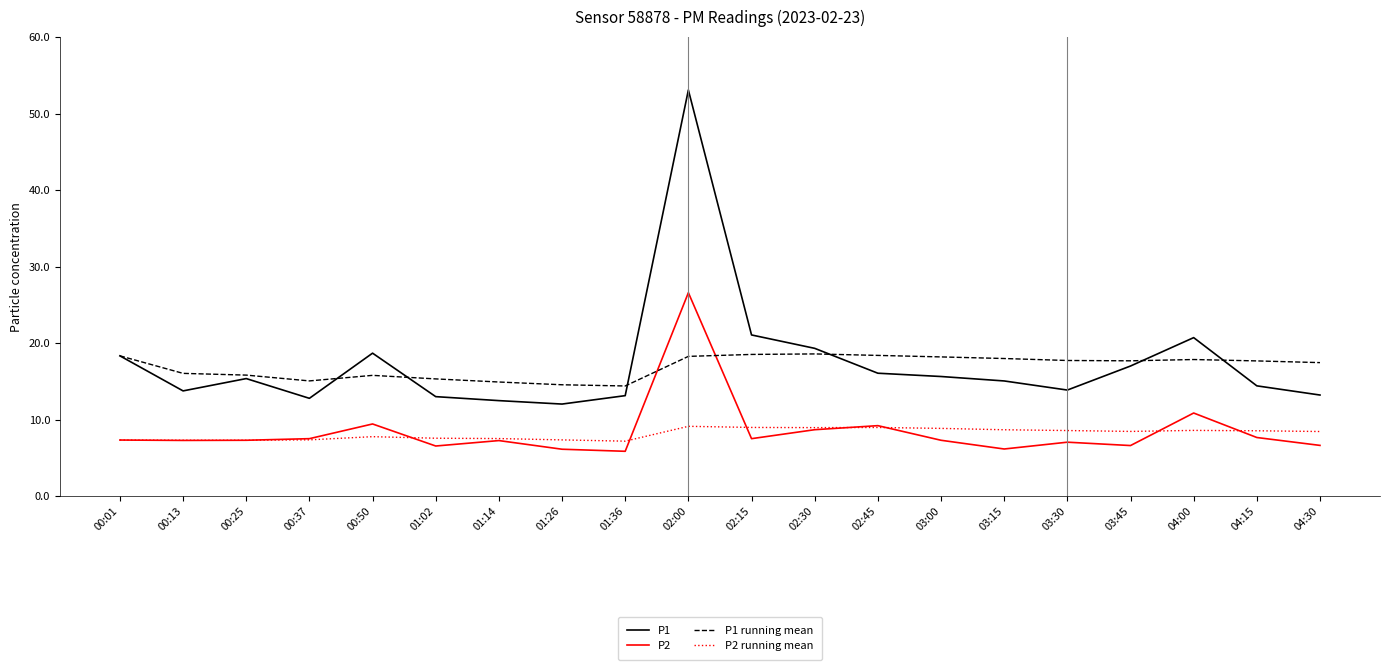

At which category is the sum across all series the highest?

02:00